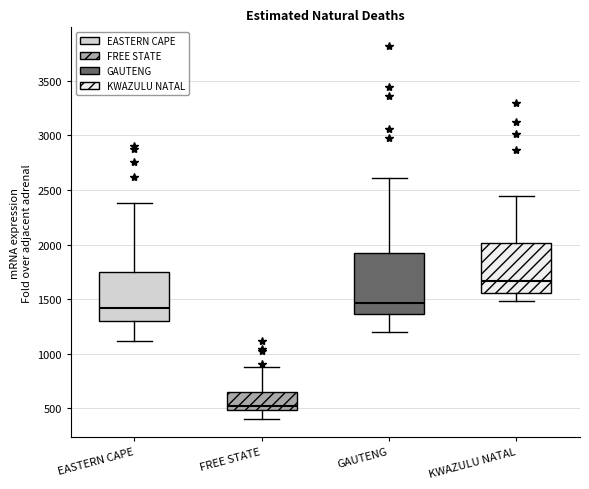

Where is the upper edge of the box for KWAZULU NATAL on the y-axis? The values are not printed on the chart, so give them approximately, as read against the axis.

2000